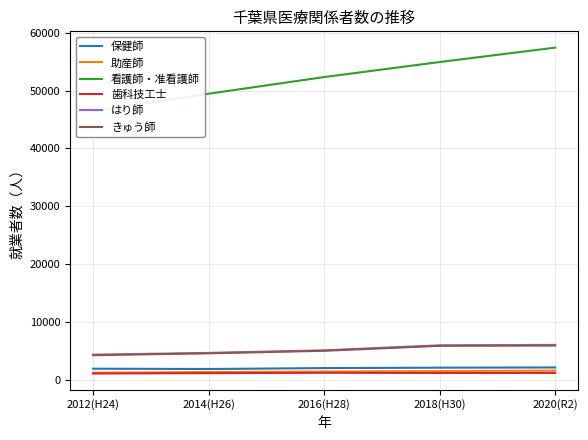

Which has a higher value, 2014(H26) or 2012(H24)?

2012(H24)